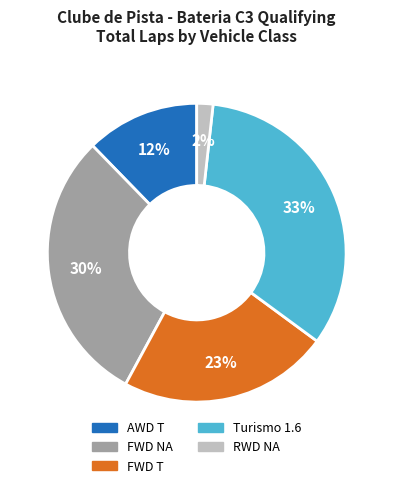

Is there any slice that represents more than half of the pie?

No